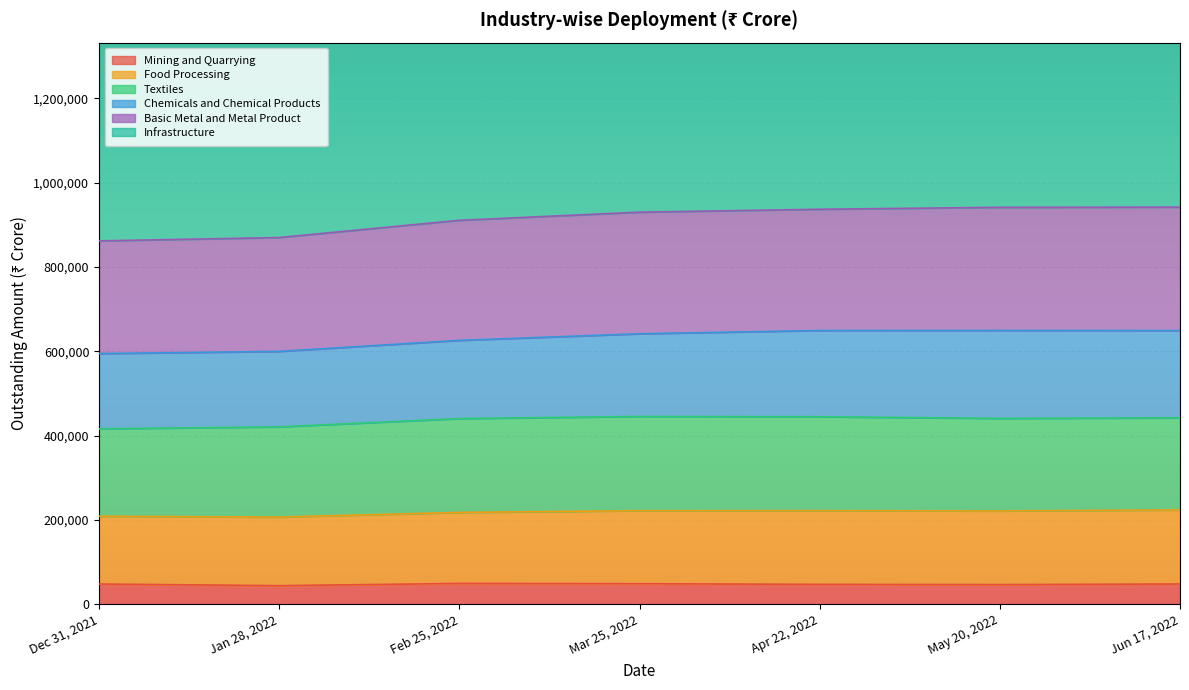

Is the value of Basic Metal and Metal Product at May 20, 2022 greater than the value of Food Processing at May 20, 2022?

Yes